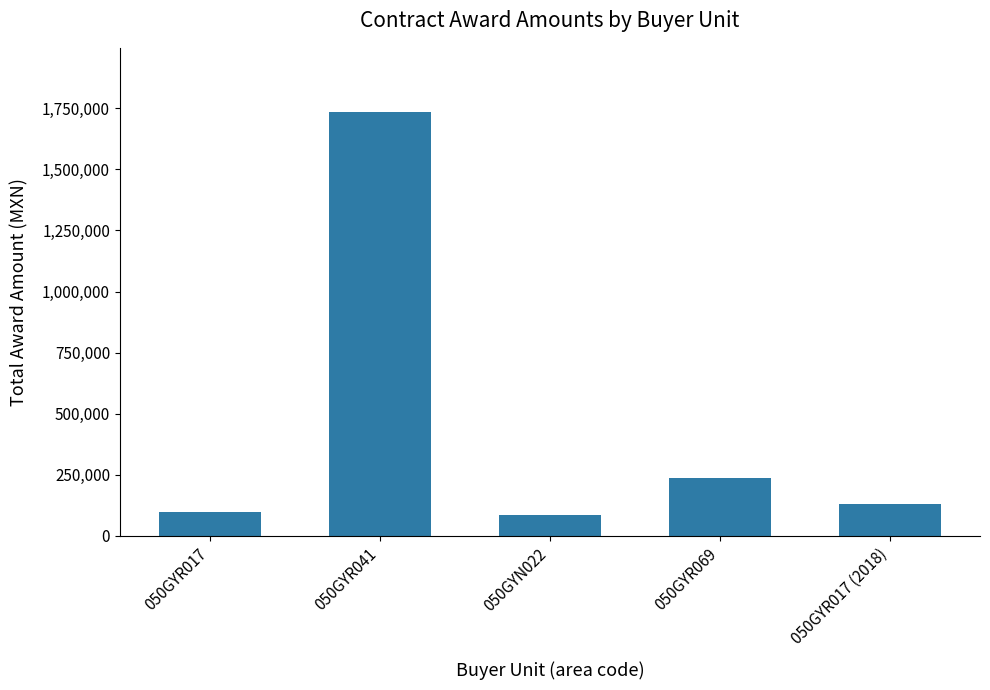

At which label is the value closest to 911536?

050GYR069